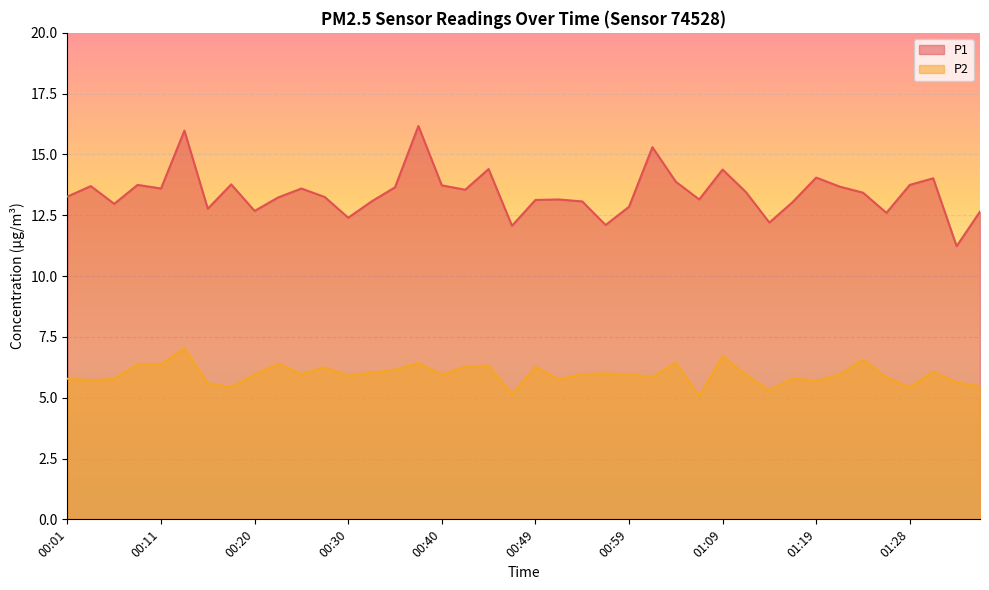

Reading left to right, transcribe all the data shown in this chart.

P1: 00:01=13.3	00:03=13.7	00:06=13.0	00:08=13.8	00:11=13.6	00:13=16.0	00:16=12.8	00:18=13.8	00:20=12.7	00:23=13.2	00:25=13.6	00:28=13.2	00:30=12.4	00:33=13.1	00:35=13.7	00:37=16.2	00:40=13.7	00:42=13.6	00:45=14.4	00:47=12.1	00:49=13.1	00:52=13.2	00:54=13.1	00:57=12.1	00:59=12.8	01:02=15.3	01:04=13.9	01:06=13.2	01:09=14.4	01:11=13.4	01:14=12.2	01:16=13.1	01:19=14.1	01:21=13.7	01:23=13.4	01:26=12.6	01:28=13.8	01:31=14.0	01:33=11.2	01:36=12.7
P2: 00:01=5.8	00:03=5.7	00:06=5.8	00:08=6.4	00:11=6.4	00:13=7.0	00:16=5.6	00:18=5.4	00:20=6.0	00:23=6.4	00:25=6.0	00:28=6.2	00:30=5.9	00:33=6.0	00:35=6.2	00:37=6.4	00:40=6.0	00:42=6.3	00:45=6.3	00:47=5.2	00:49=6.3	00:52=5.8	00:54=6.0	00:57=6.0	00:59=6.0	01:02=5.8	01:04=6.5	01:06=5.1	01:09=6.7	01:11=6.0	01:14=5.3	01:16=5.8	01:19=5.7	01:21=6.0	01:23=6.6	01:26=5.8	01:28=5.4	01:31=6.1	01:33=5.6	01:36=5.5